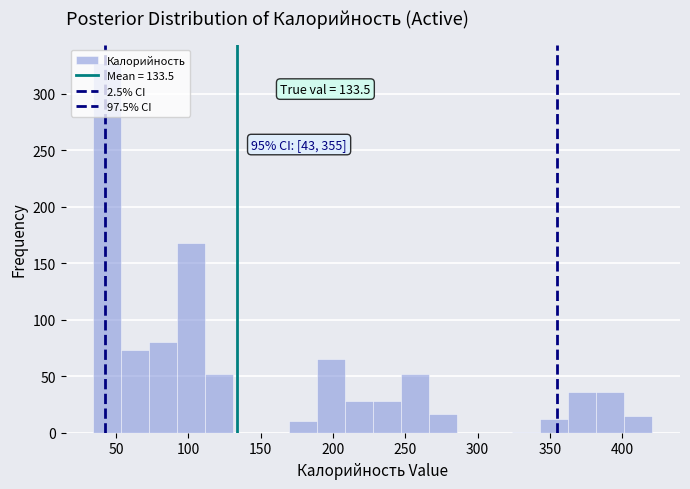

Around what value on the x-axis is the tallest bar? Give the approximate position of its centre, as read against the axis.

45